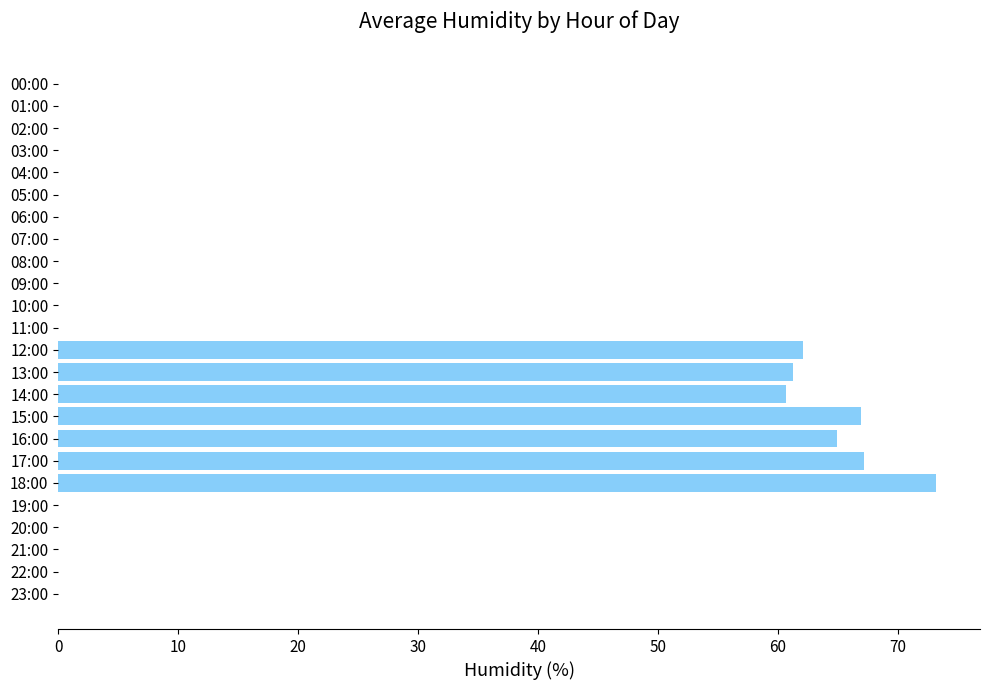

What is the greatest value displayed?

73.2